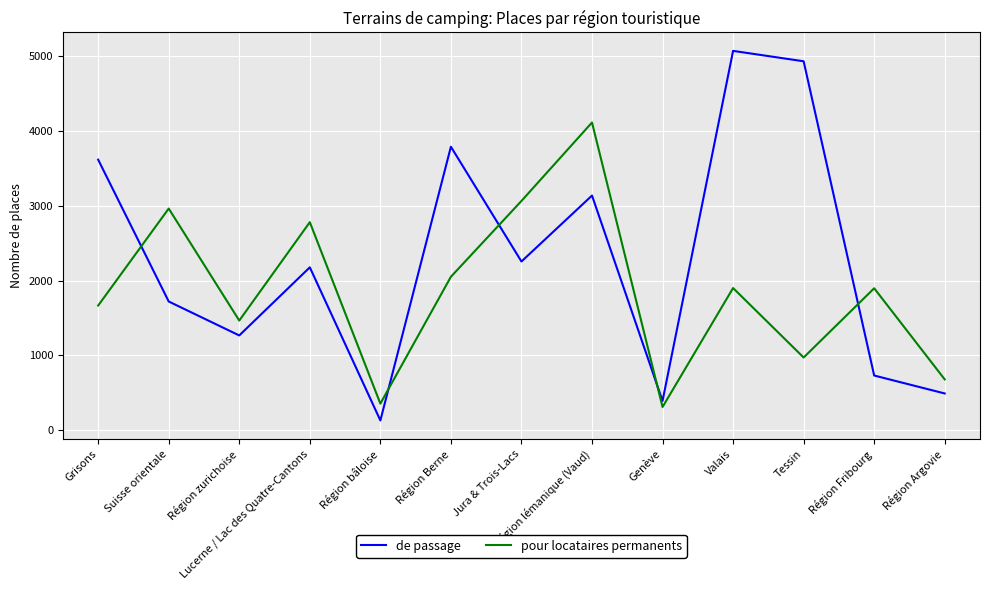

Is this an area chart (filled region under the line)?

No